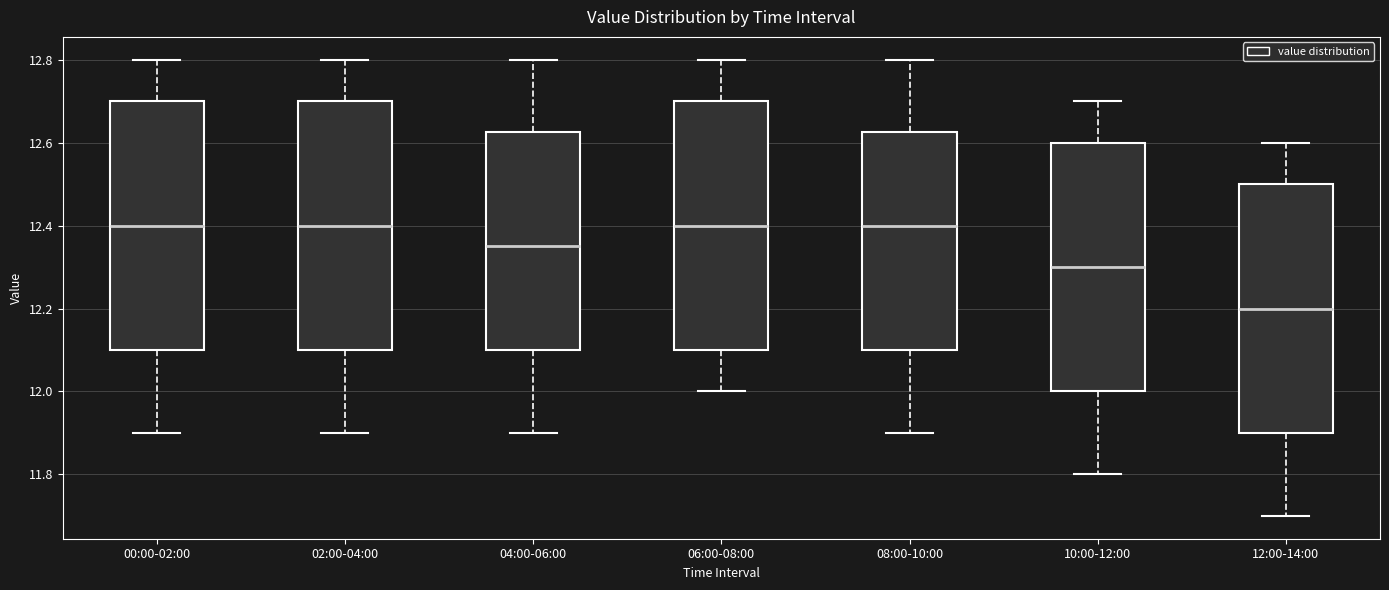

Which box has the lowest median line?

12:00-14:00